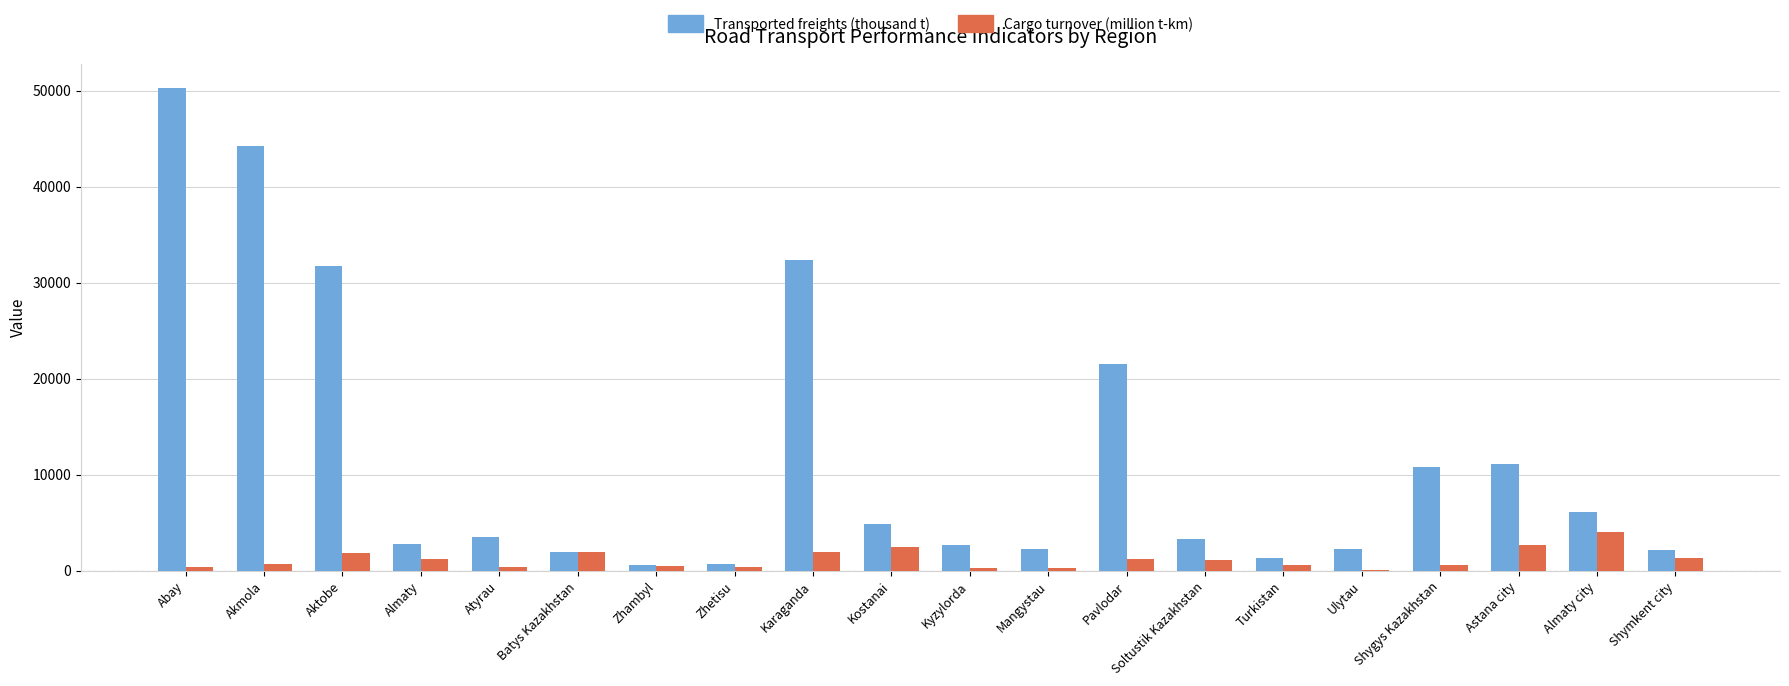

What is the sum of the Cargo turnover (million t-km) values at Soltustik Kazakhstan and Astana city?

3750.4